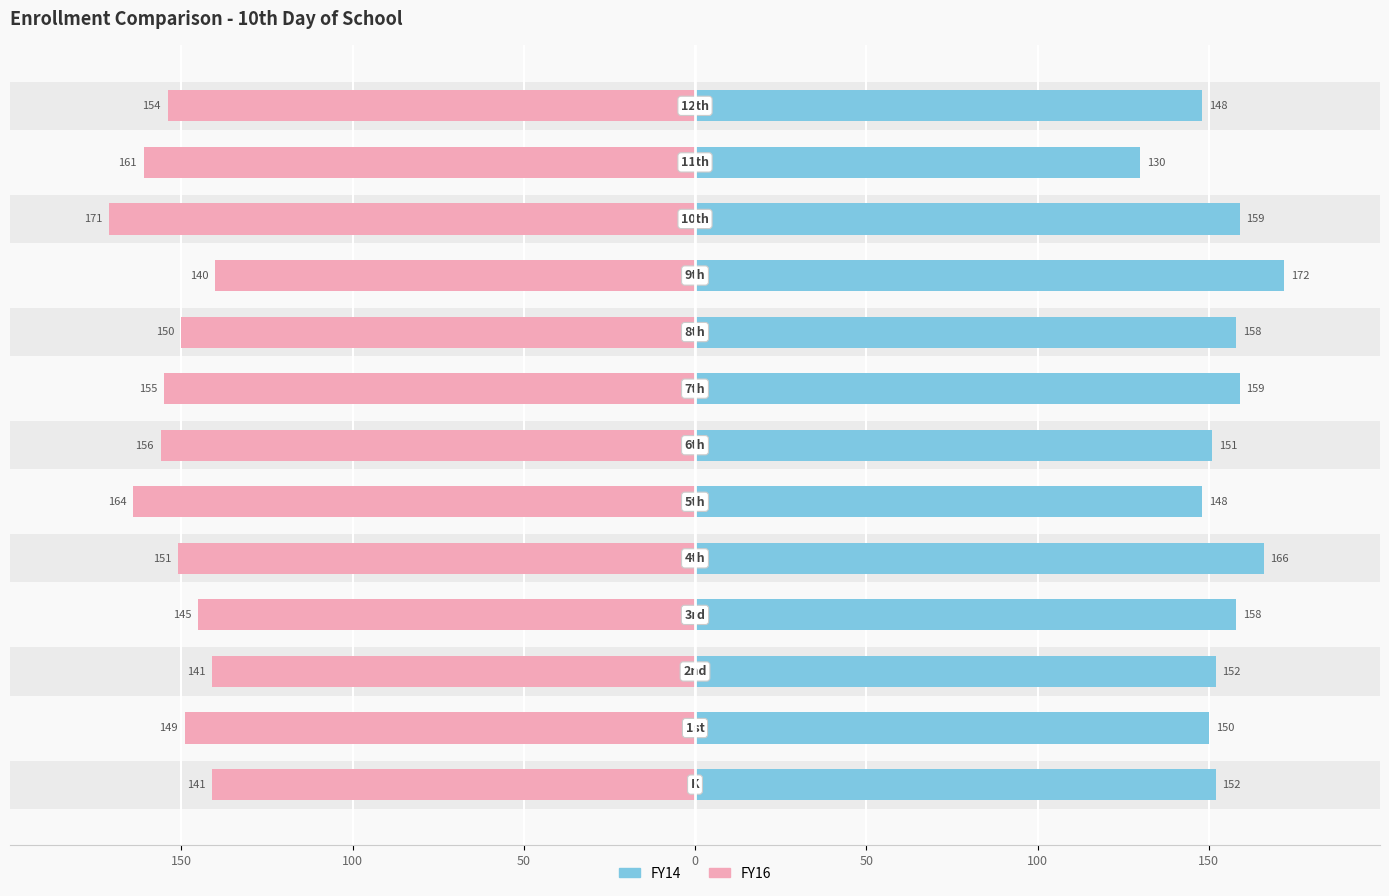

Count the number of categories in the chart.

13